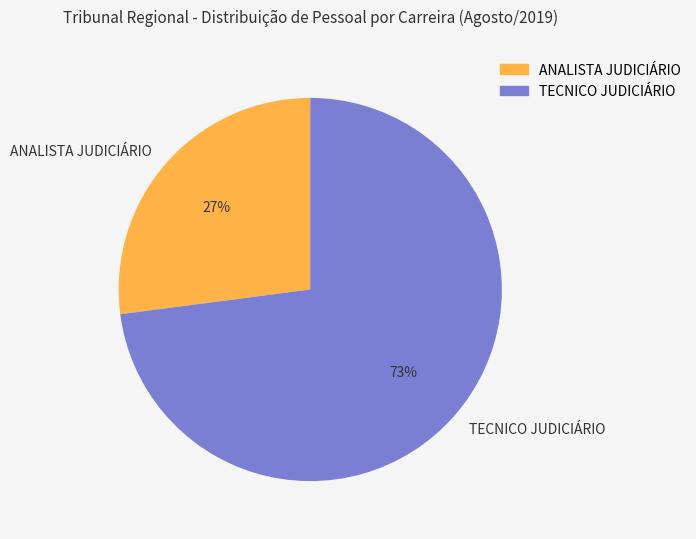

To the nearest percent, what portion does TECNICO JUDICIÁRIO represent?

73%